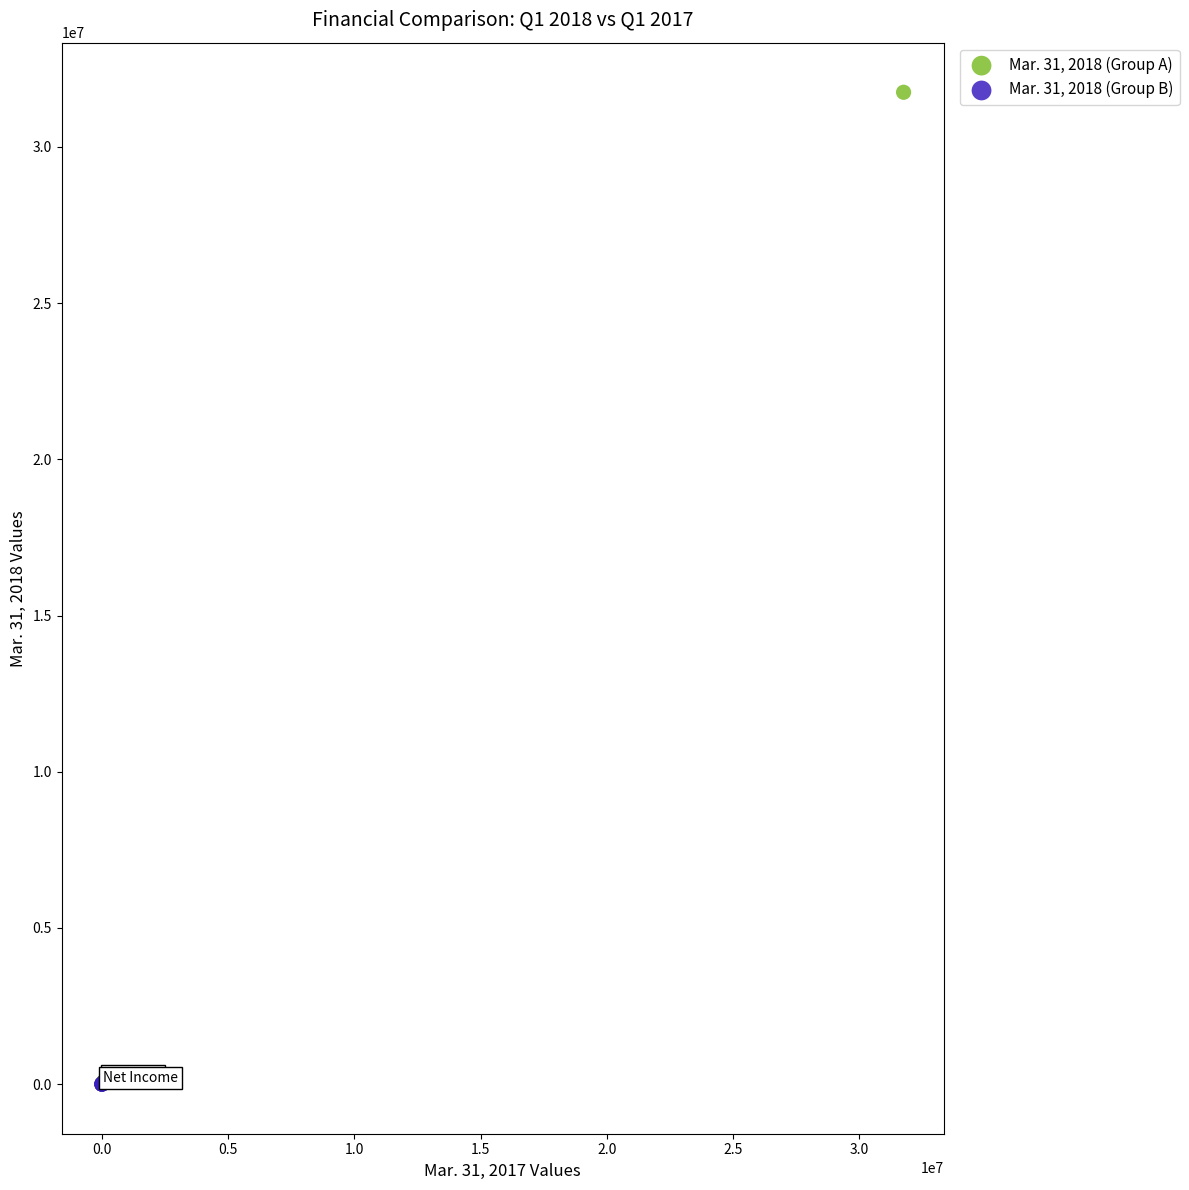

Which series reaches the maximum Y coordinate?

Mar. 31, 2018 (Group A)